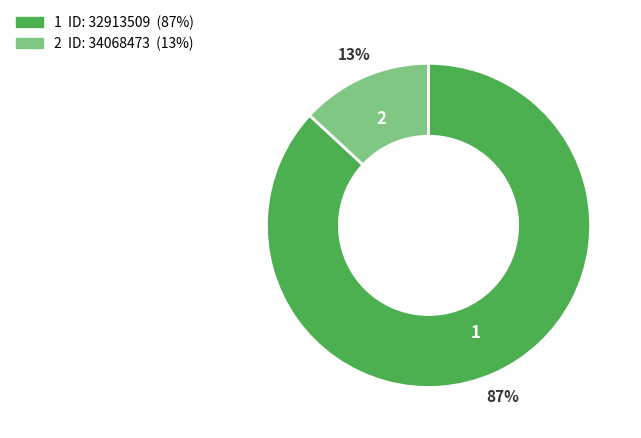

Is there a majority slice in this chart?

Yes